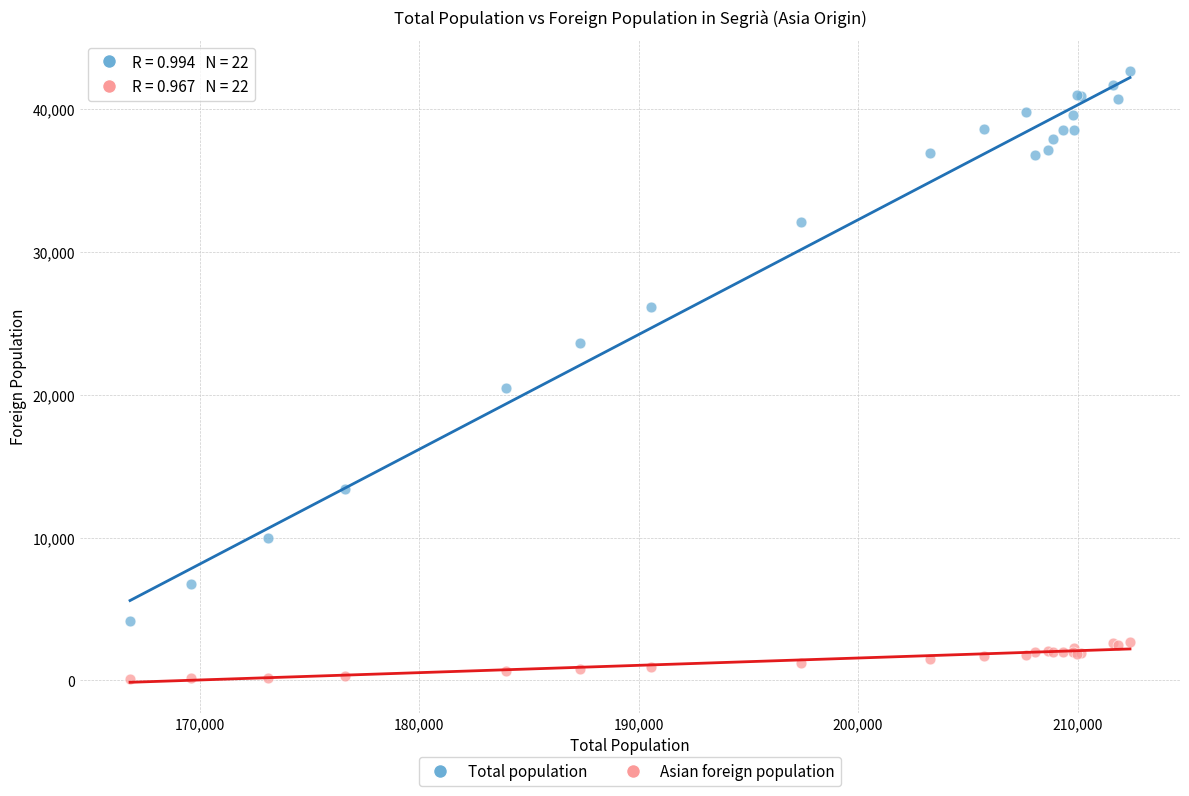

Which series contains the lowest Y value?

Asian foreign population